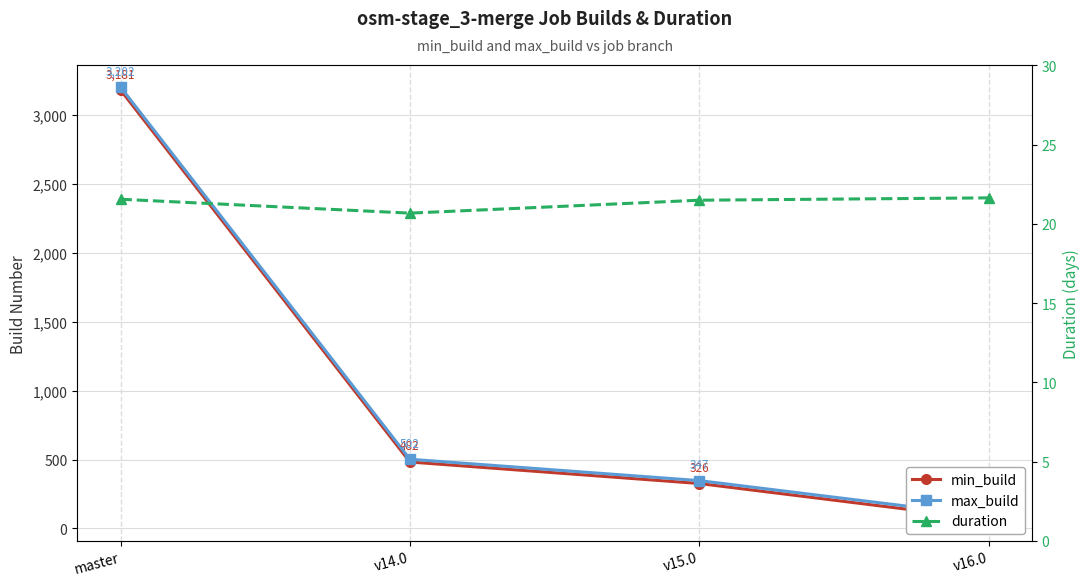

What is the label of the 3rd point from the left?

v15.0